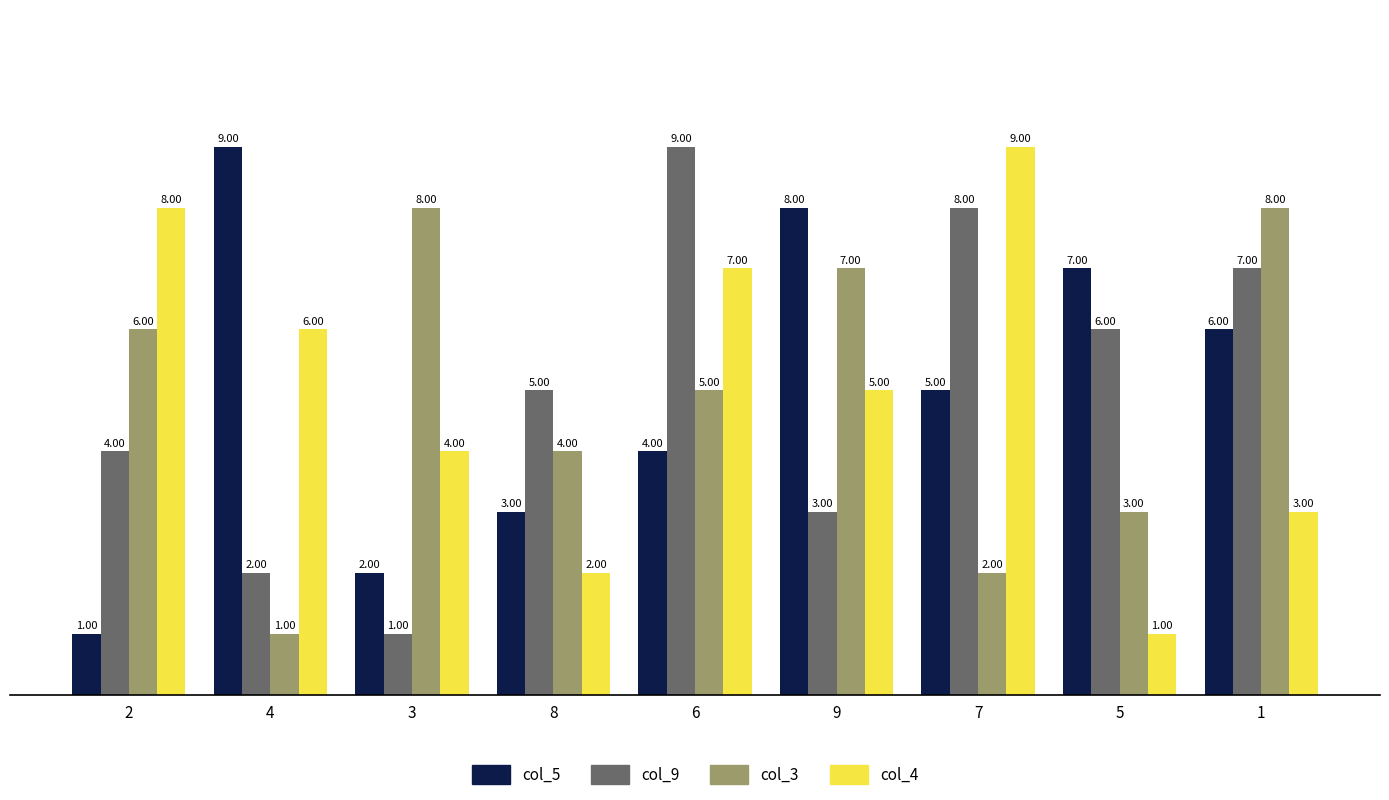

What is the difference between the maximum and minimum values in the col_9 series?

8